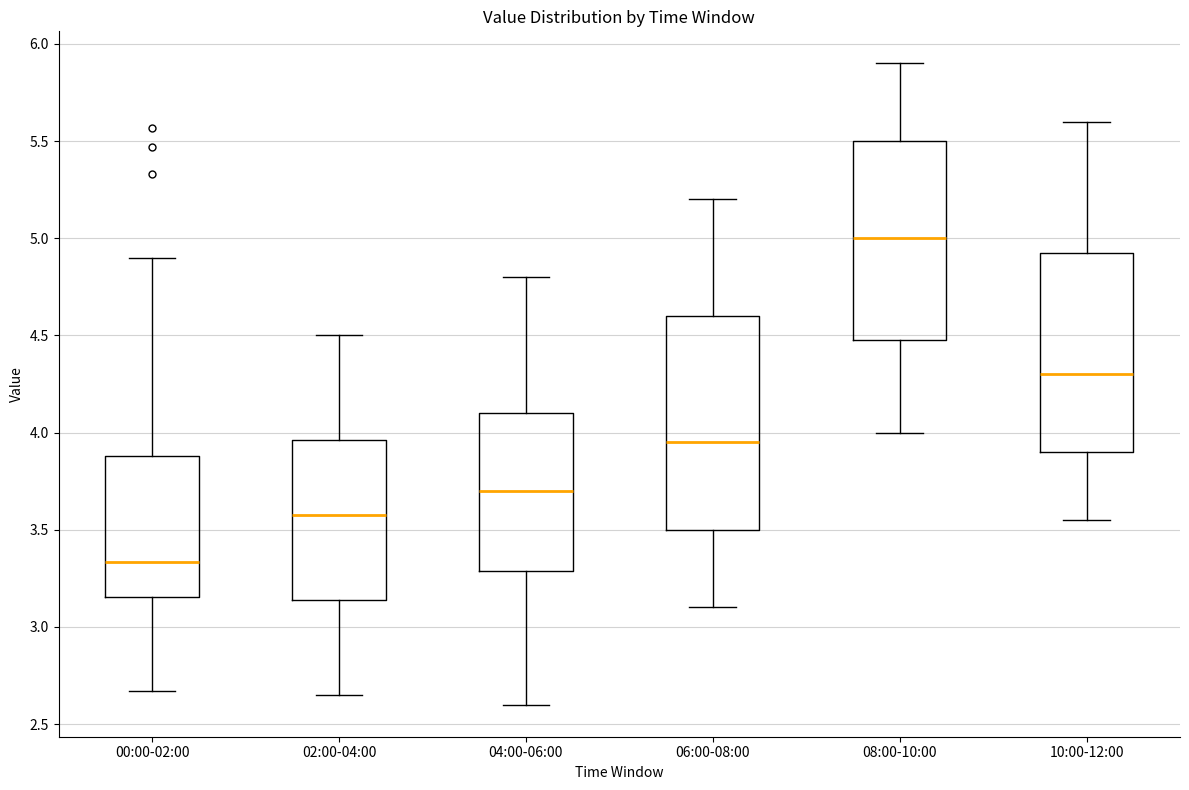

Where is the lower edge of the box for 08:00-10:00 on the y-axis? The values are not printed on the chart, so give them approximately, as read against the axis.

4.50